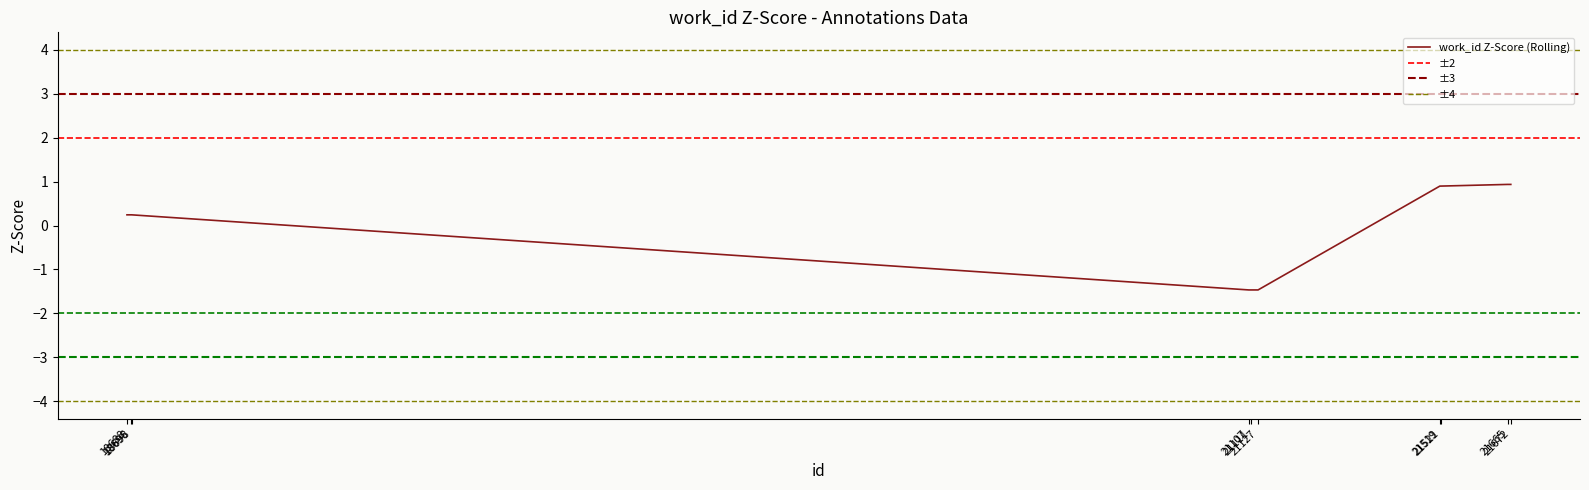

How many positive values are there?

7